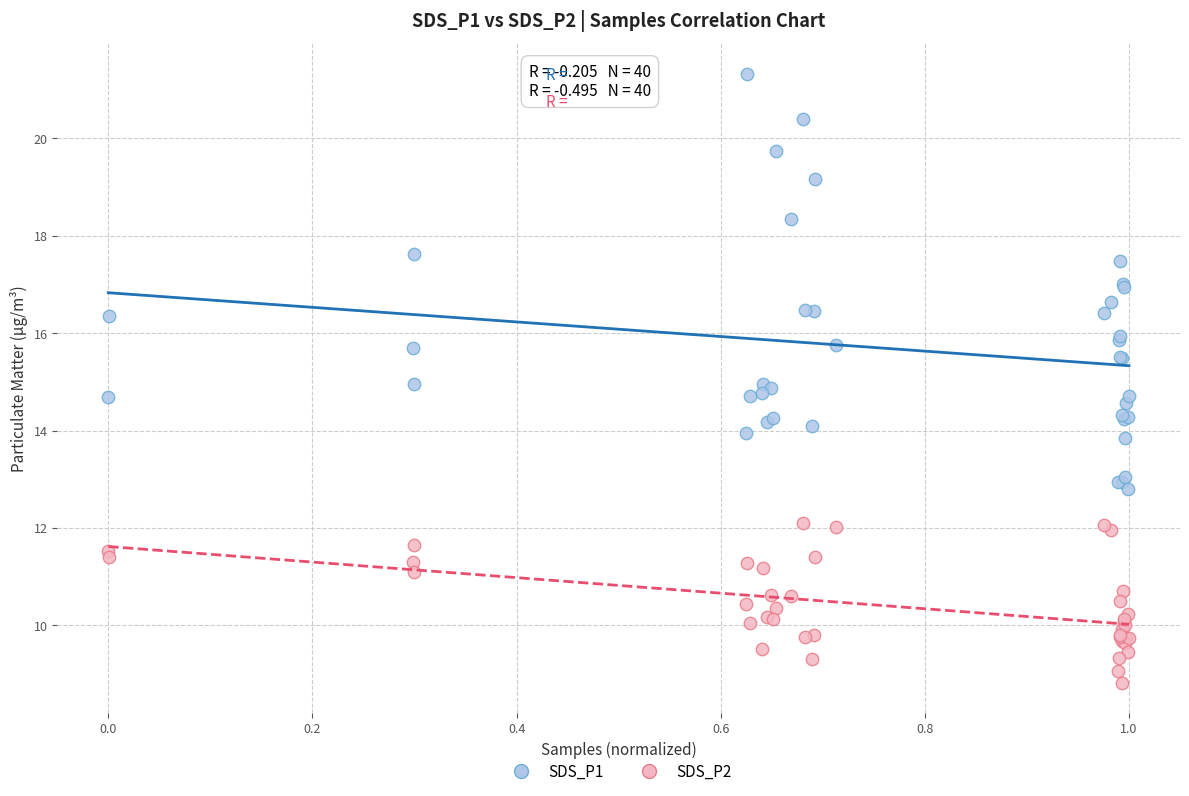

Which series contains the lowest Y value?

SDS_P2